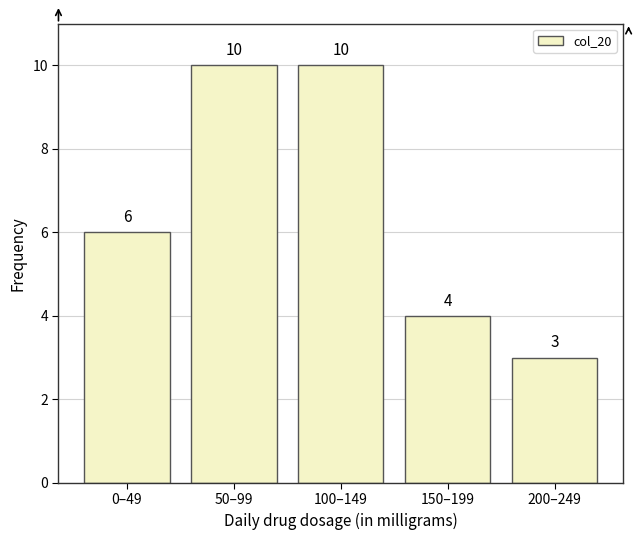

Reading right to left, list all the values displayed in this chart.

200–249=3	150–199=4	100–149=10	50–99=10	0–49=6